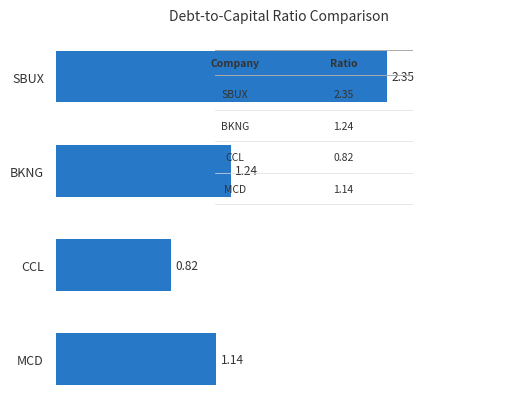

Which label corresponds to the smallest value in the chart?

CCL